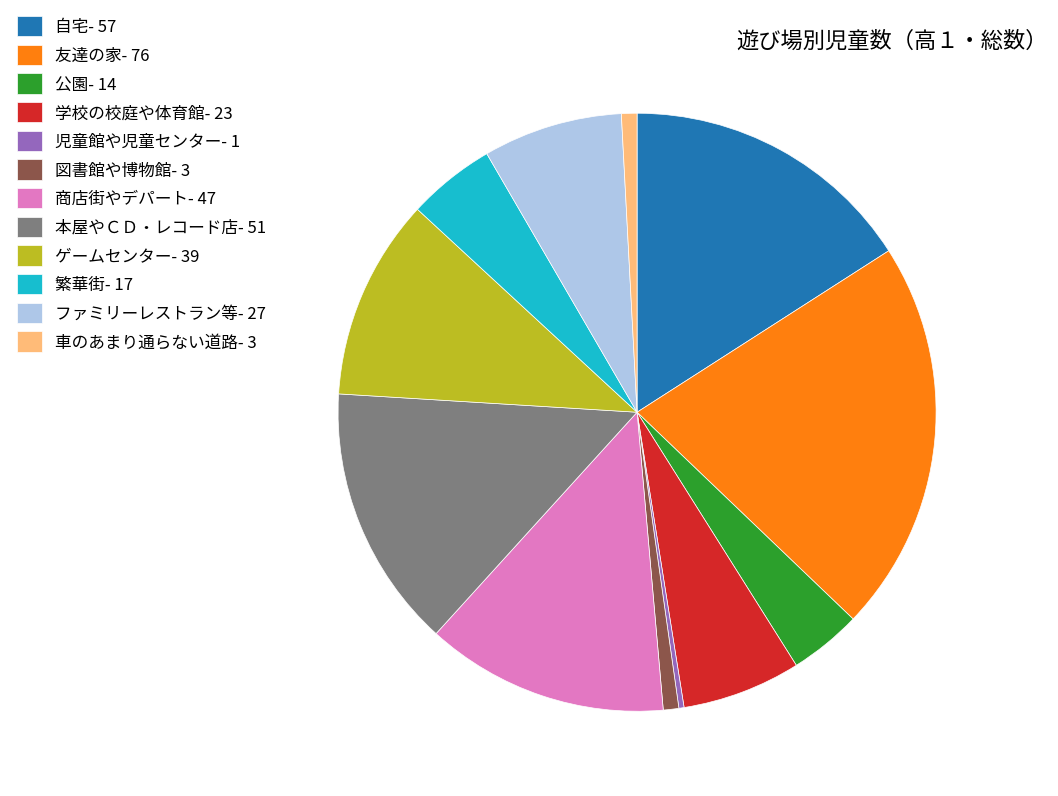

Between ファミリーレストラン等- 27 and 学校の校庭や体育館- 23, which is larger?

ファミリーレストラン等- 27